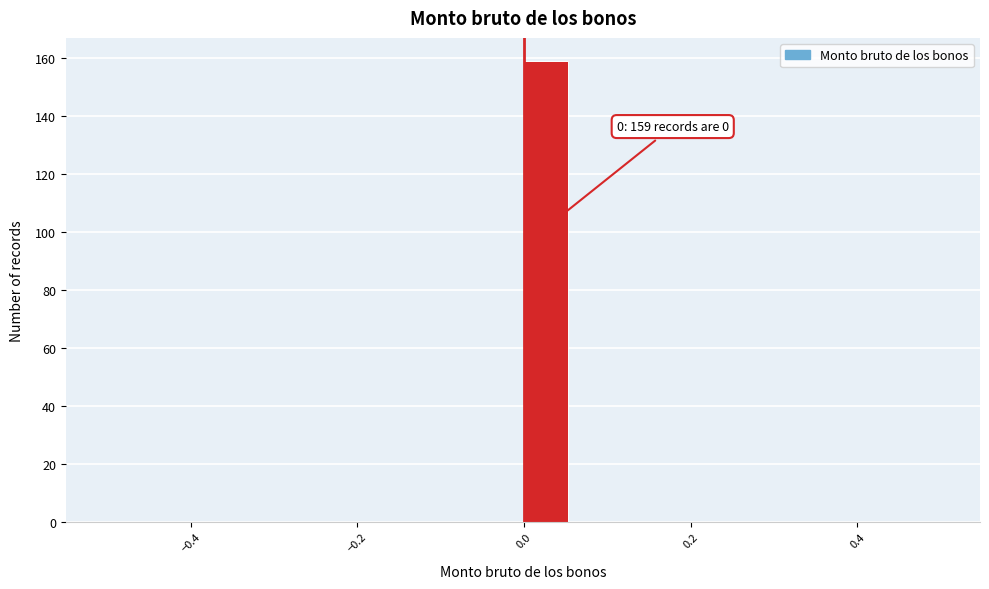

Around what value on the x-axis is the tallest bar? Give the approximate position of its centre, as read against the axis.

0.02